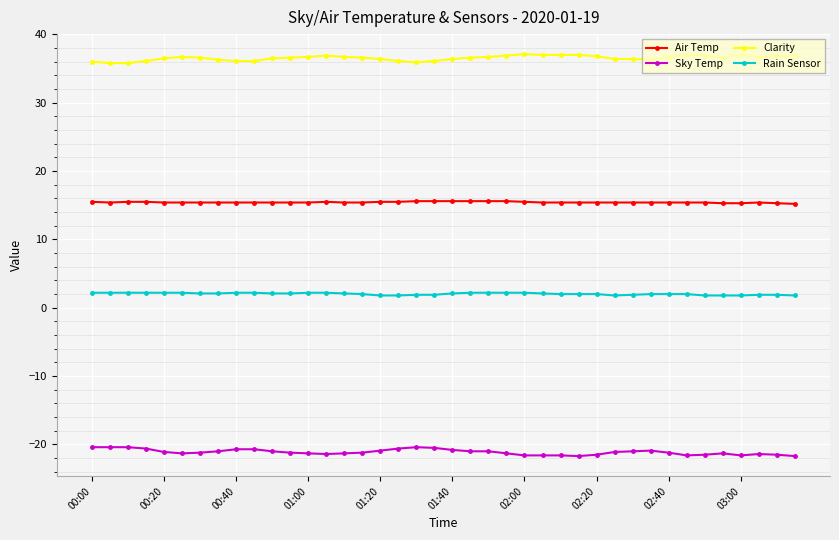

What is the minimum value for Rain Sensor?

1.8